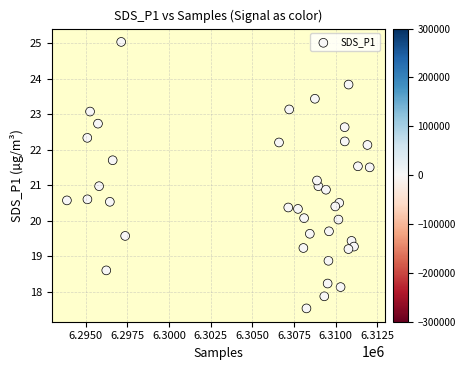

What is the range of X values (max minus min)?

18162.0